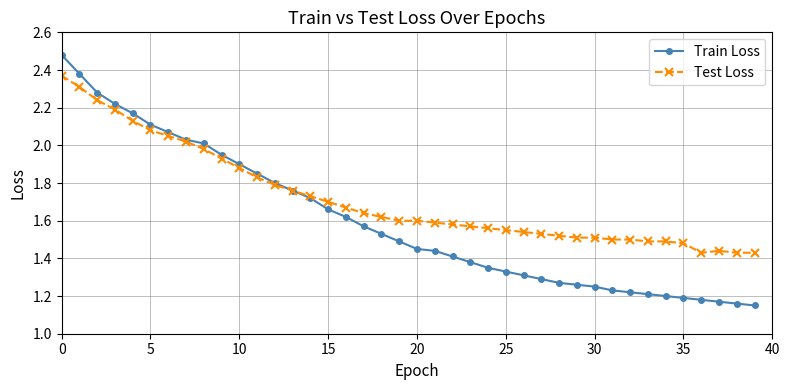

Rank the series by their average value, from lowest to highest.

Train Loss, Test Loss